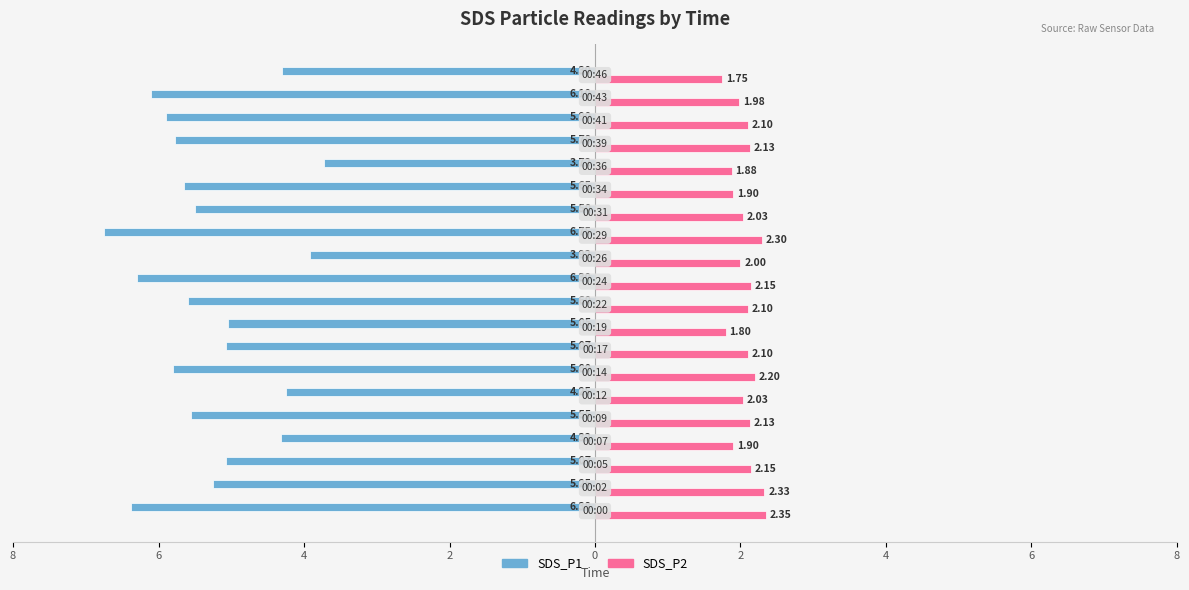

At how many categories does at least one series exceed -1?

20